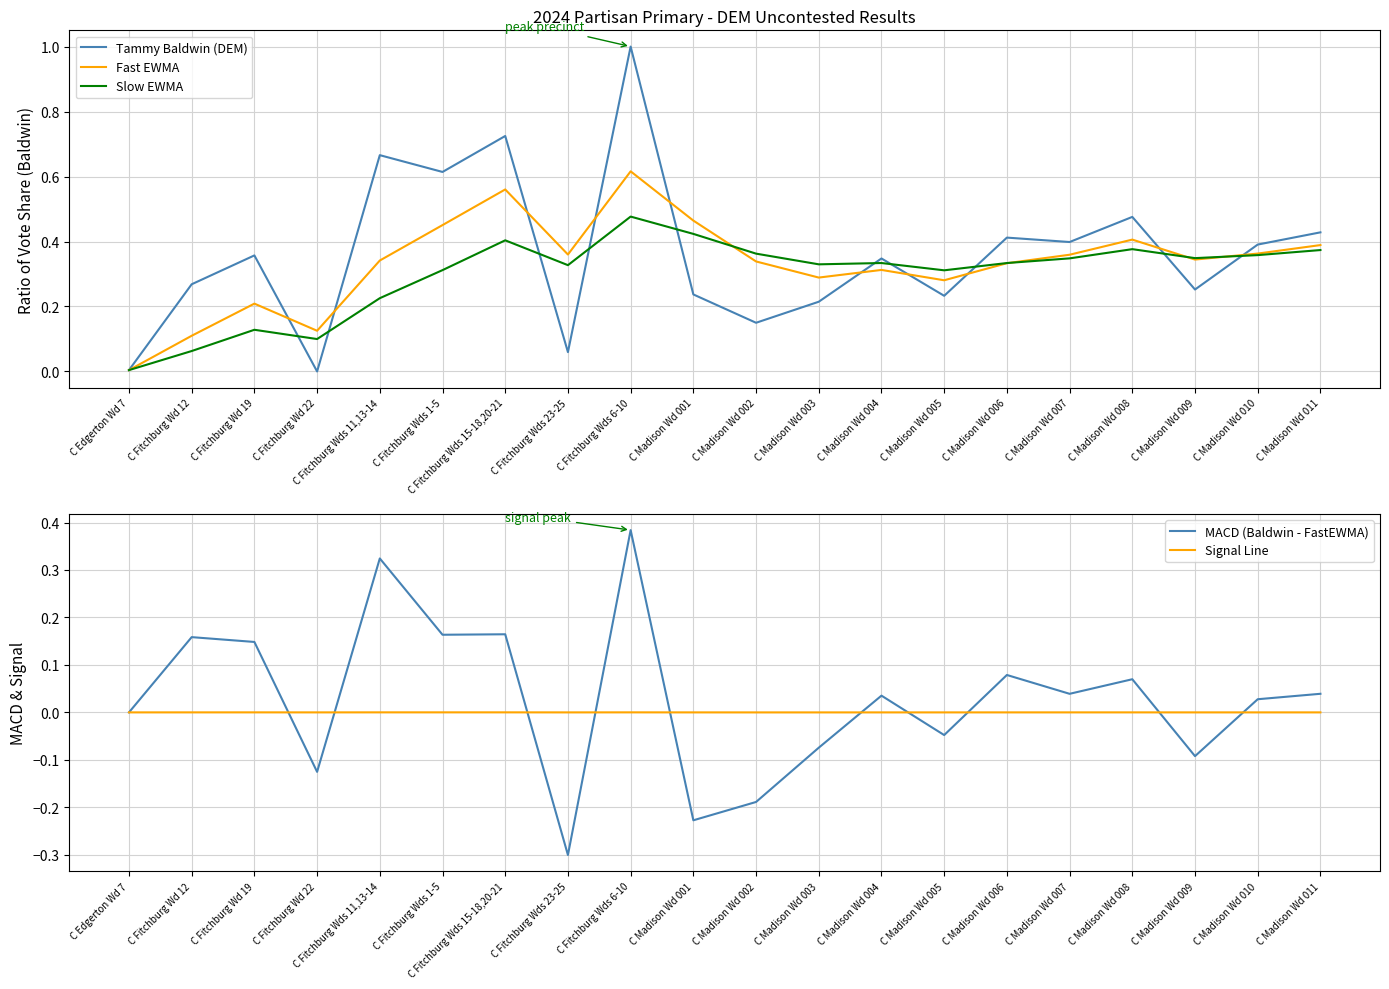

Reading right to left, what are all the values shown in this chart?

Tammy Baldwin (DEM): 0.4	0.4	0.3	0.5	0.4	0.4	0.2	0.3	0.2	0.1	0.2	1.0	0.1	0.7	0.6	0.7	0.0	0.4	0.3	0.0
Fast EWMA: 0.4	0.4	0.3	0.4	0.4	0.3	0.3	0.3	0.3	0.3	0.5	0.6	0.4	0.6	0.5	0.3	0.1	0.2	0.1	0.0
Slow EWMA: 0.4	0.4	0.3	0.4	0.3	0.3	0.3	0.3	0.3	0.4	0.4	0.5	0.3	0.4	0.3	0.2	0.1	0.1	0.1	0.0
MACD (Baldwin - FastEWMA): 0.0	0.0	-0.1	0.1	0.0	0.1	-0.0	0.0	-0.1	-0.2	-0.2	0.4	-0.3	0.2	0.2	0.3	-0.1	0.1	0.2	0.0
Signal Line: 0.0	0.0	-0.0	0.0	0.0	0.0	-0.0	-0.0	-0.0	-0.0	-0.0	0.0	-0.0	0.0	0.0	0.0	0.0	0.0	0.0	0.0